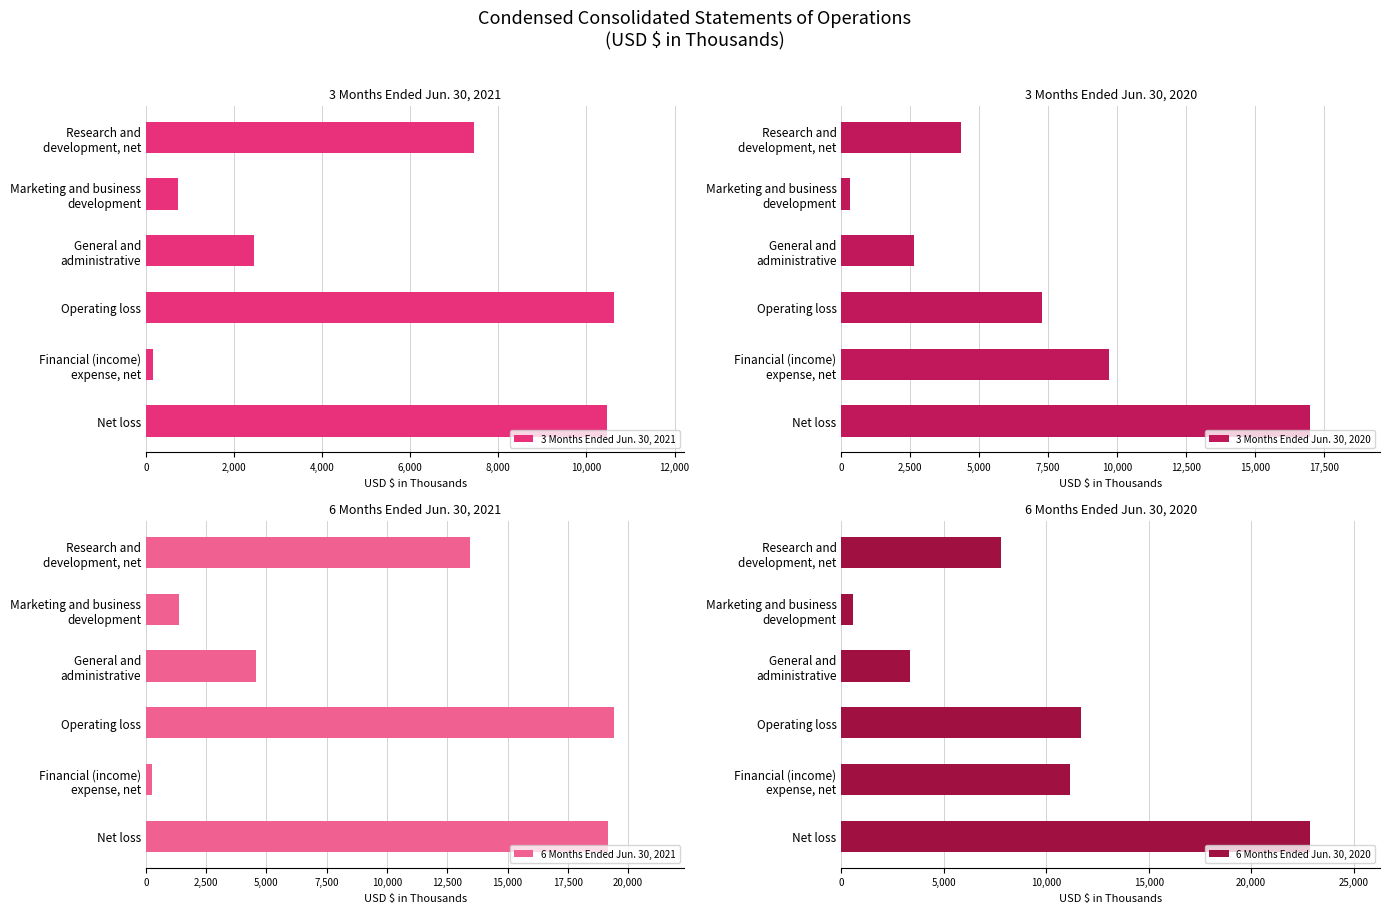

What is the difference between the maximum and minimum values in the 3 Months Ended Jun. 30, 2021 series?

10477